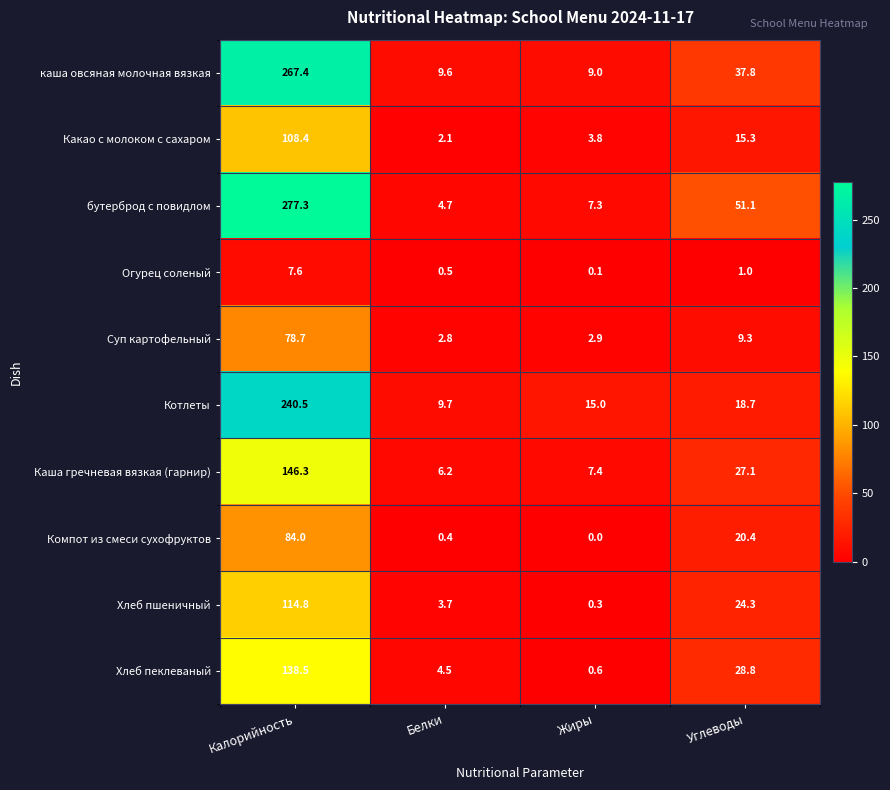

Which series has the largest total across all categories?

бутерброд с повидлом